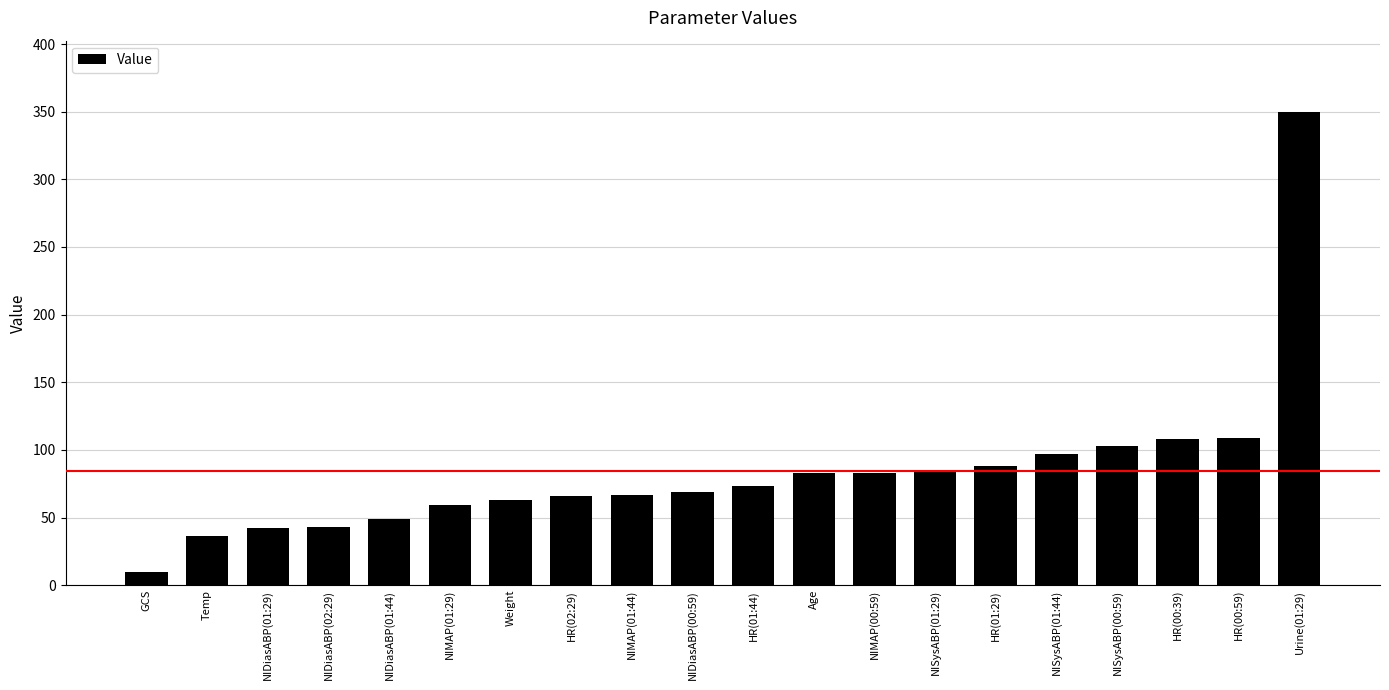

What is the label of the 20th bar from the right?

GCS